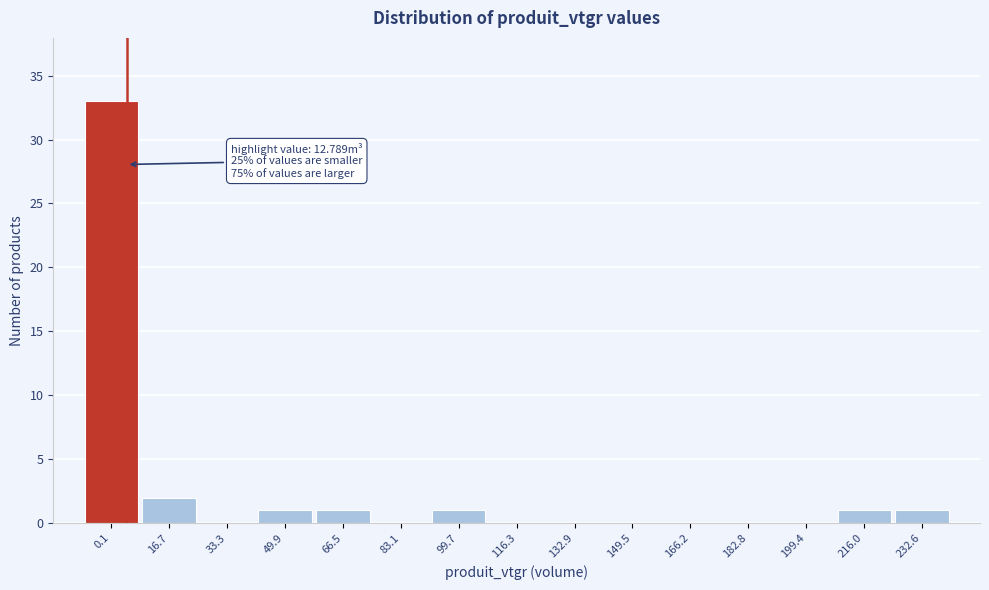

Reading left to right, extract all data points from this chart.

0.1=33	16.7=2	33.3=0	49.9=1	66.5=1	83.1=0	99.7=1	116.3=0	132.9=0	149.5=0	166.2=0	182.8=0	199.4=0	216.0=1	232.6=1